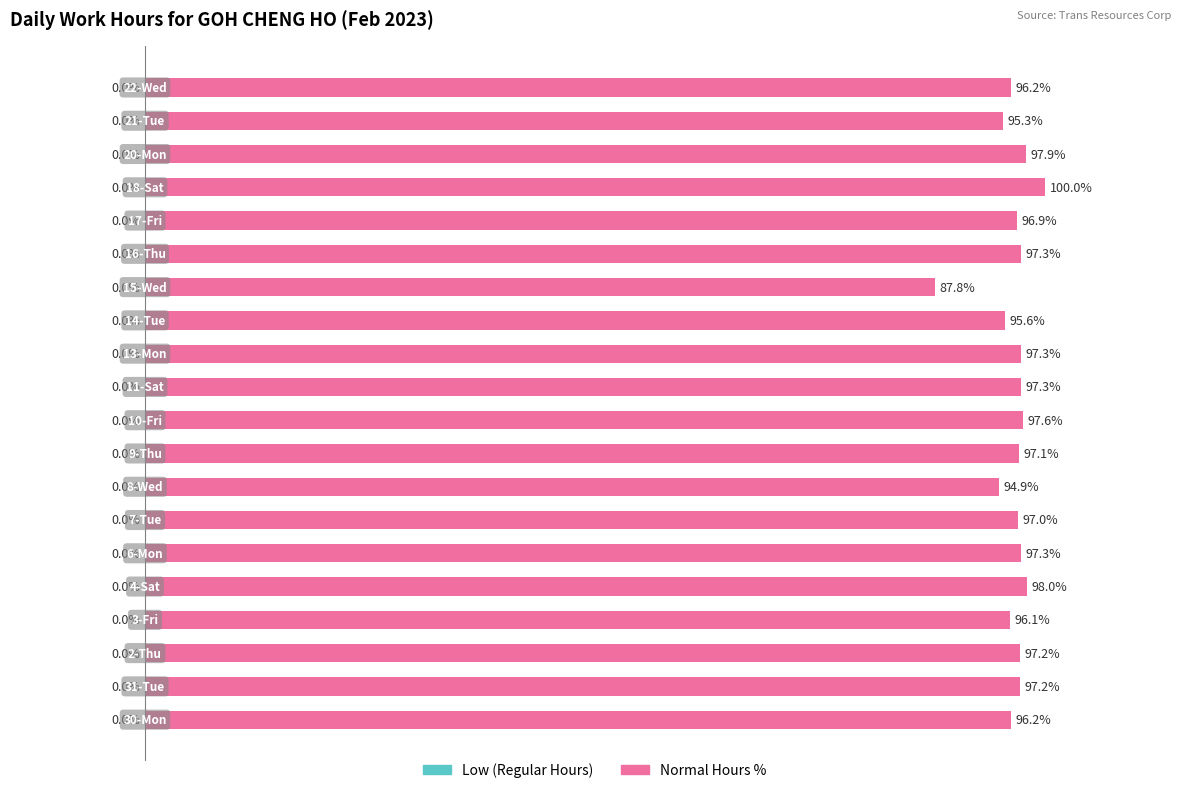

Are the bars horizontal?

Yes